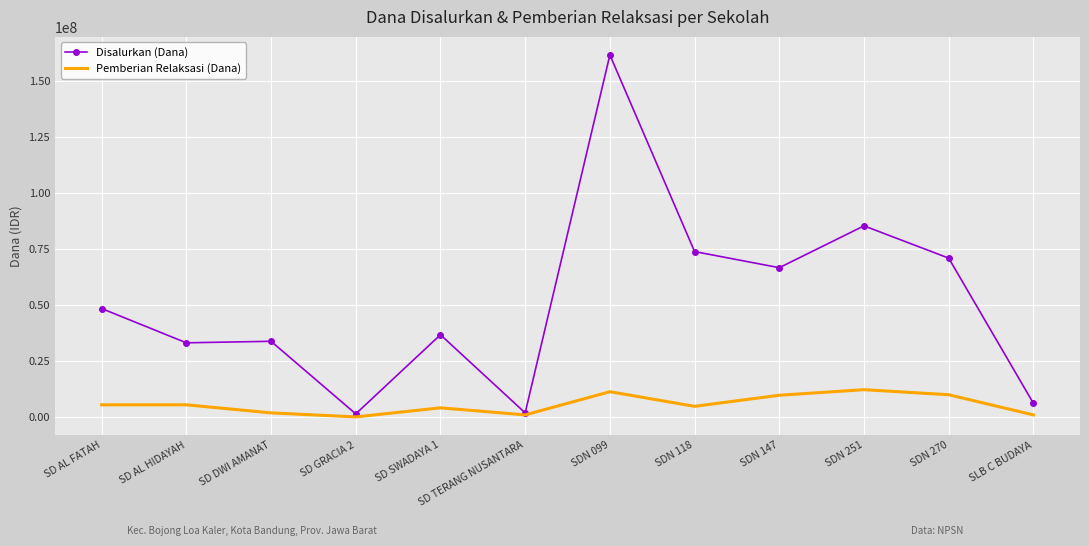

What is the sum of the Disalurkan (Dana) values at SDN 099 and SDN 270?

232425000